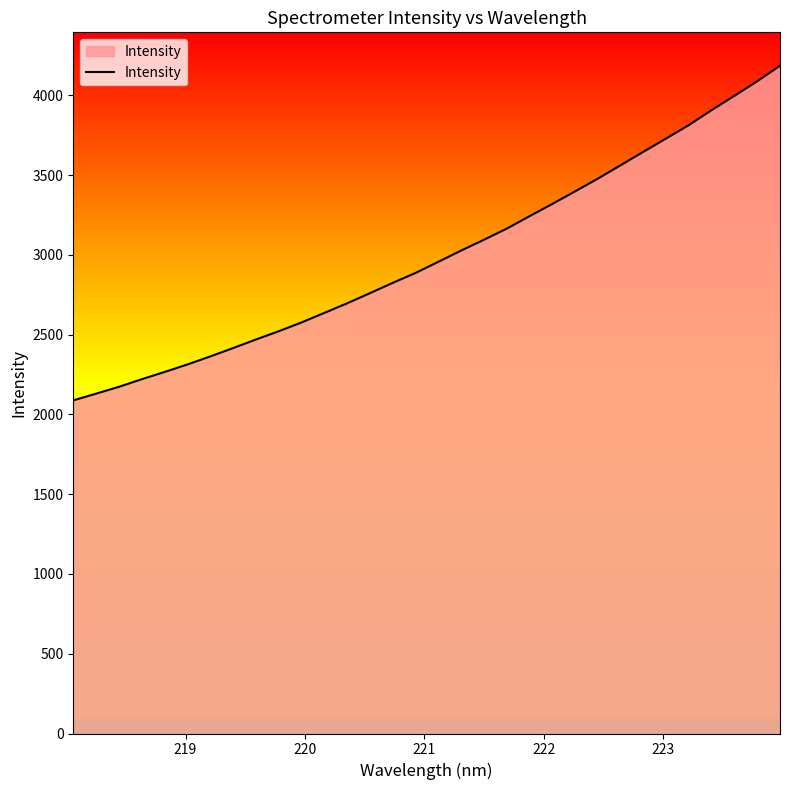

What is the difference between the maximum and minimum values?

2097.6